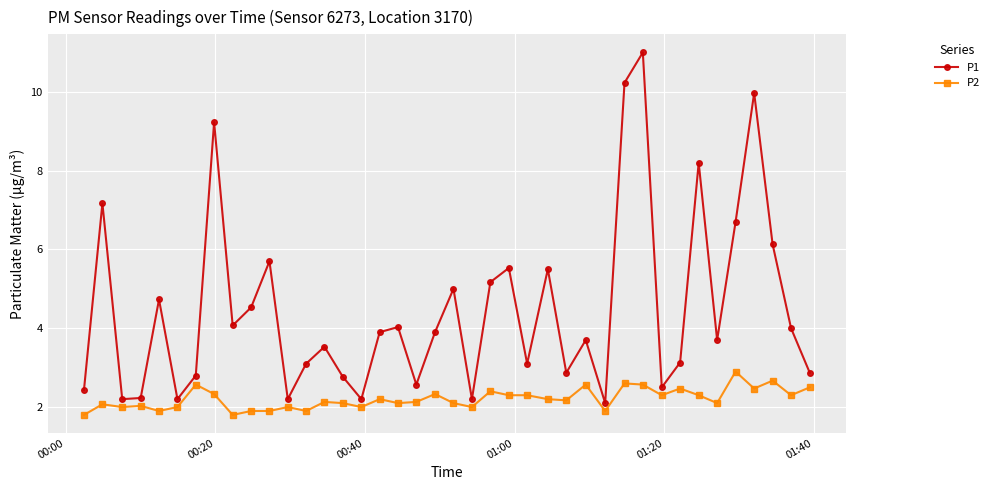

What are all the series names shown in the legend?

P1, P2